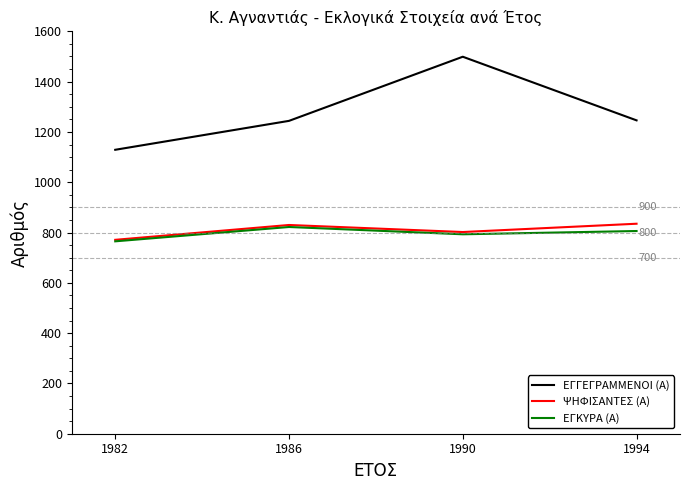

At which label does ΕΓΓΕΓΡΑΜΜΕΝΟΙ (Α) reach its minimum?

1982